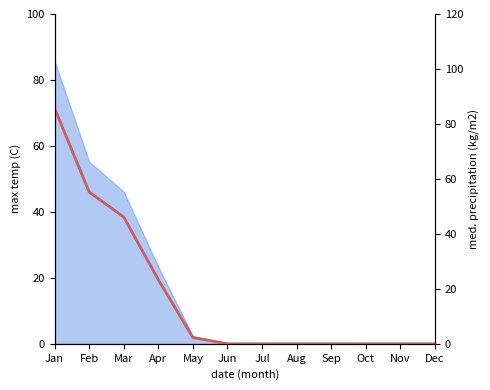

How many lines are shown in the chart?

1